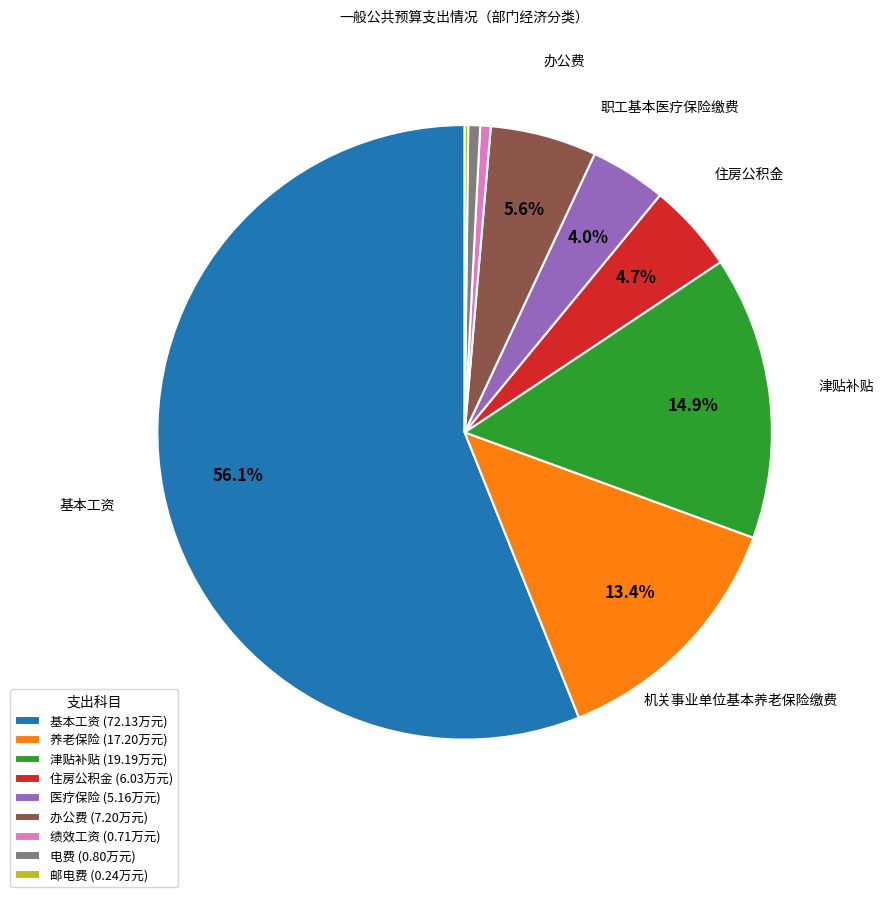

What is the ratio of the value at 办公费 (7.20万元) to the value at 津贴补贴 (19.19万元)?

0.4